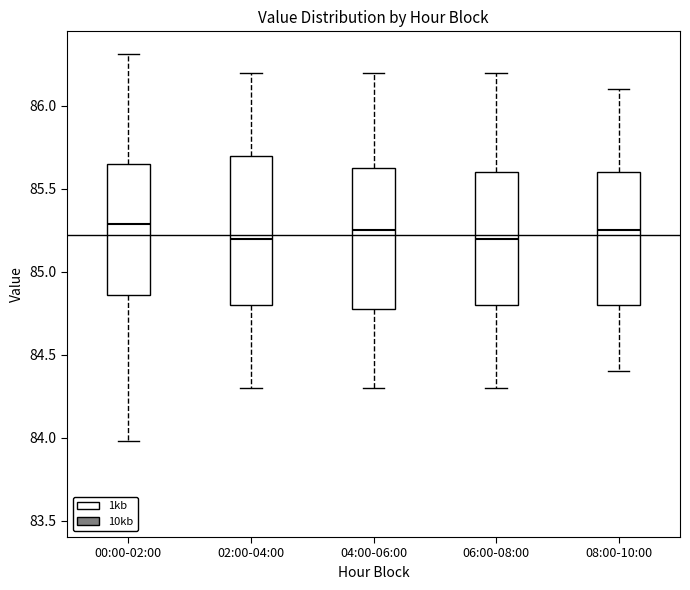

Where is the upper edge of the box for 04:00-06:00 on the y-axis? The values are not printed on the chart, so give them approximately, as read against the axis.

85.65